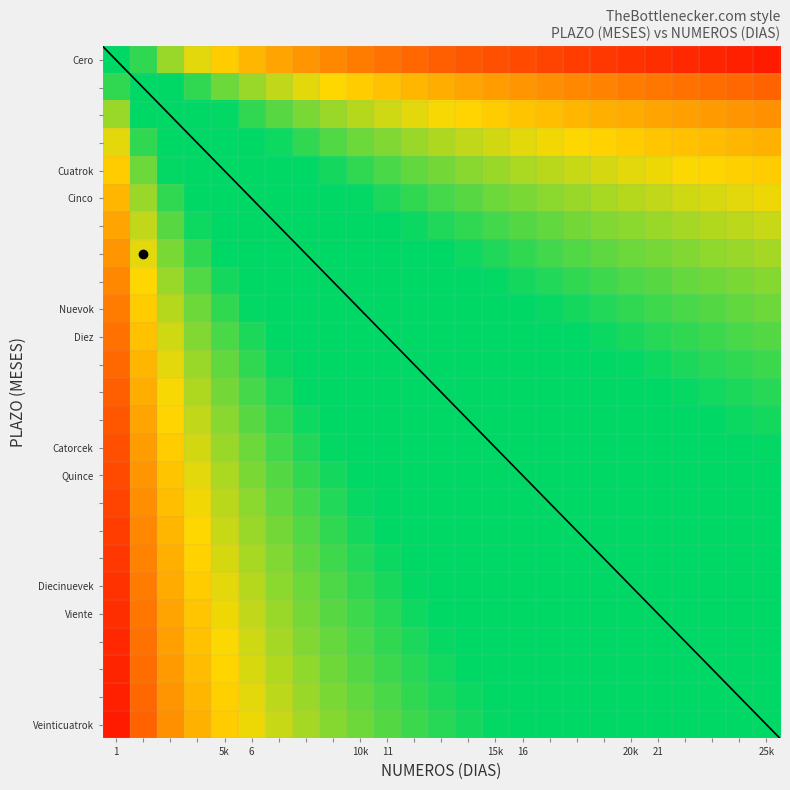

How many data points does each series have?

25